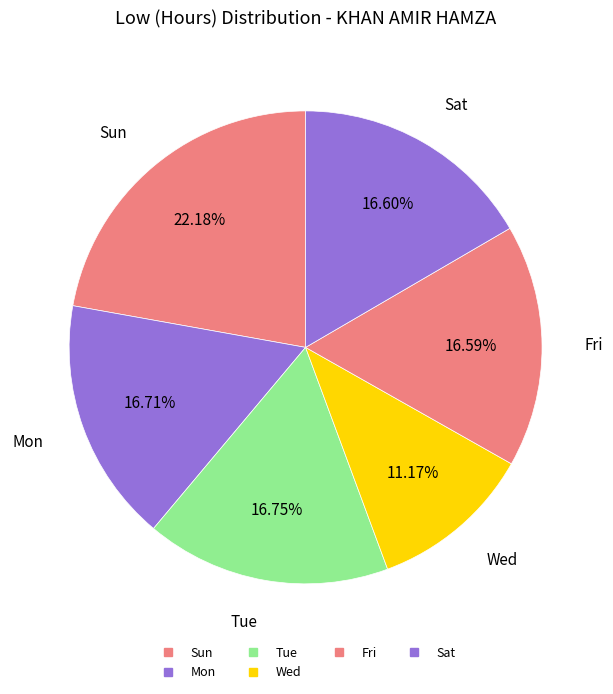

Count the number of slices in the pie.

6